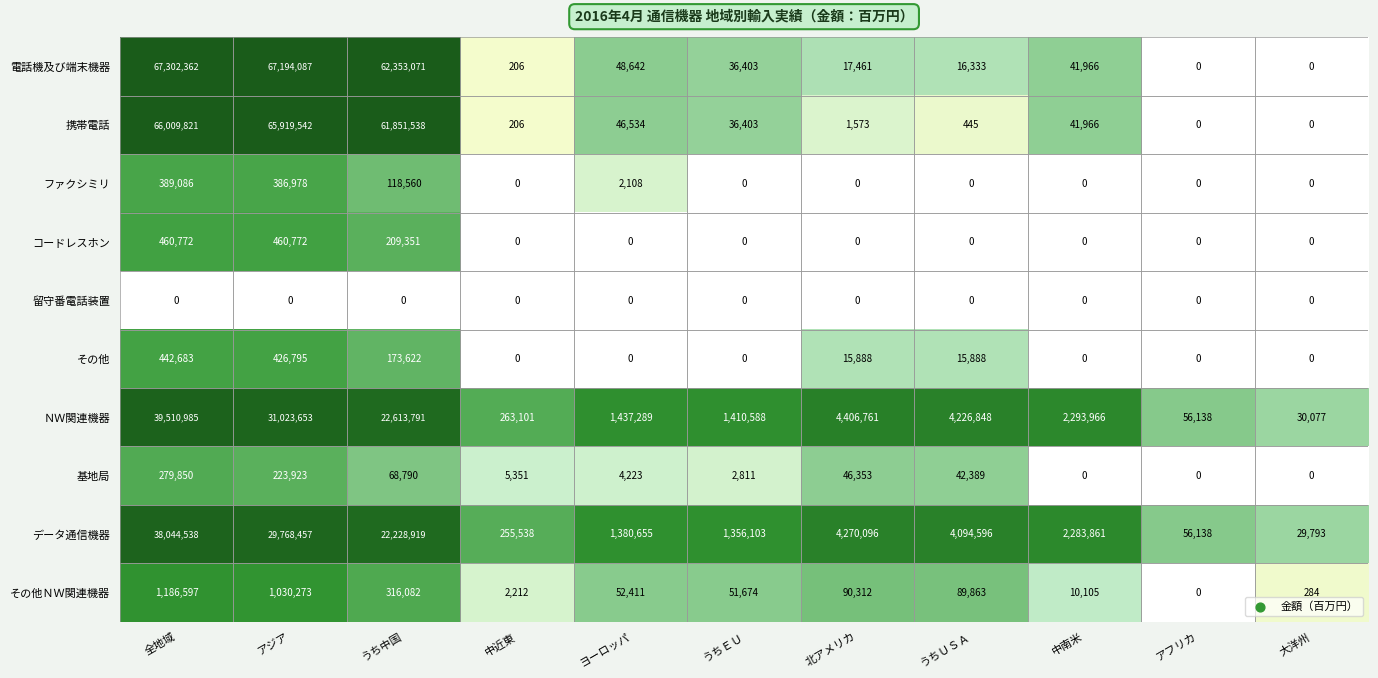

Rank the categories by データ通信機器 value from highest to lowest.

全地域, アジア, うち中国, 北アメリカ, うちＵＳＡ, 中南米, ヨーロッパ, うちＥＵ, 中近東, アフリカ, 大洋州